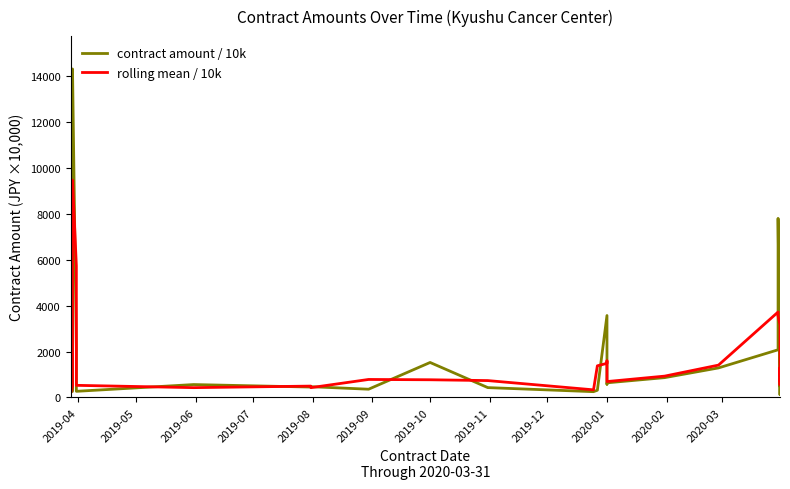

How many lines are shown in the chart?

2